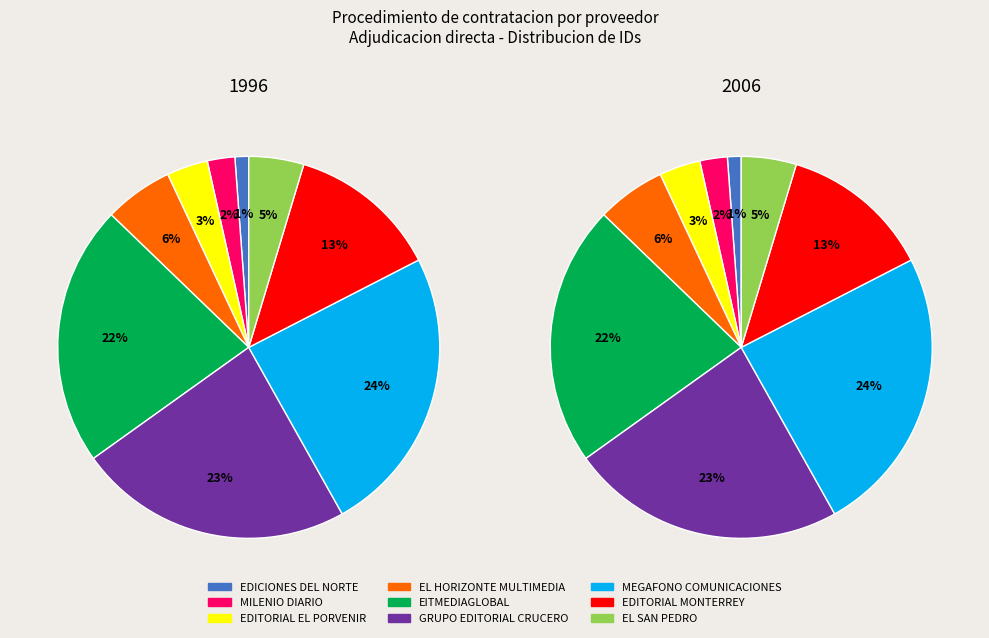

How many segments does this pie chart have?

9